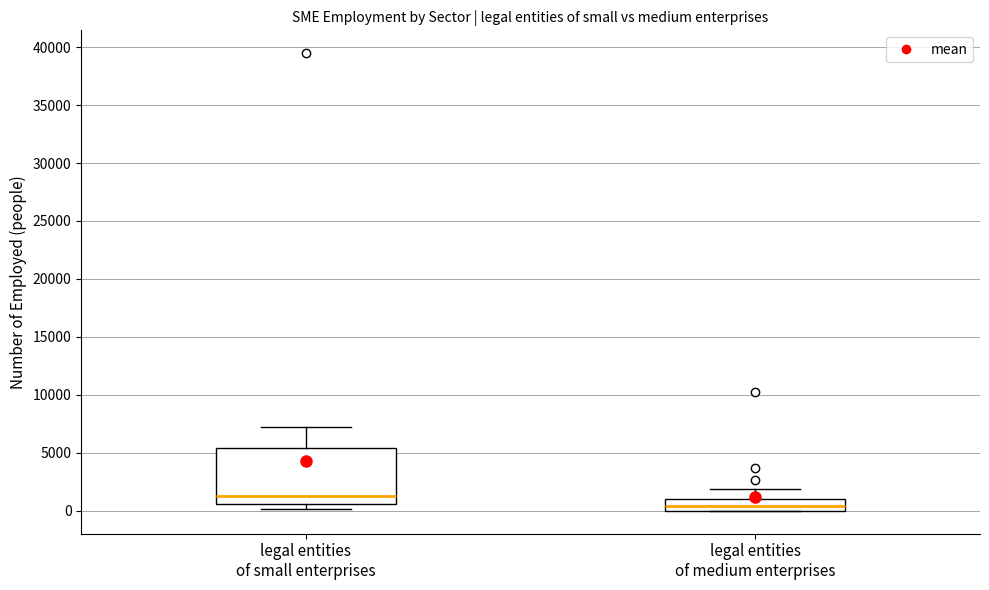

Which box's median line is the lowest?

legal entities of medium enterprises